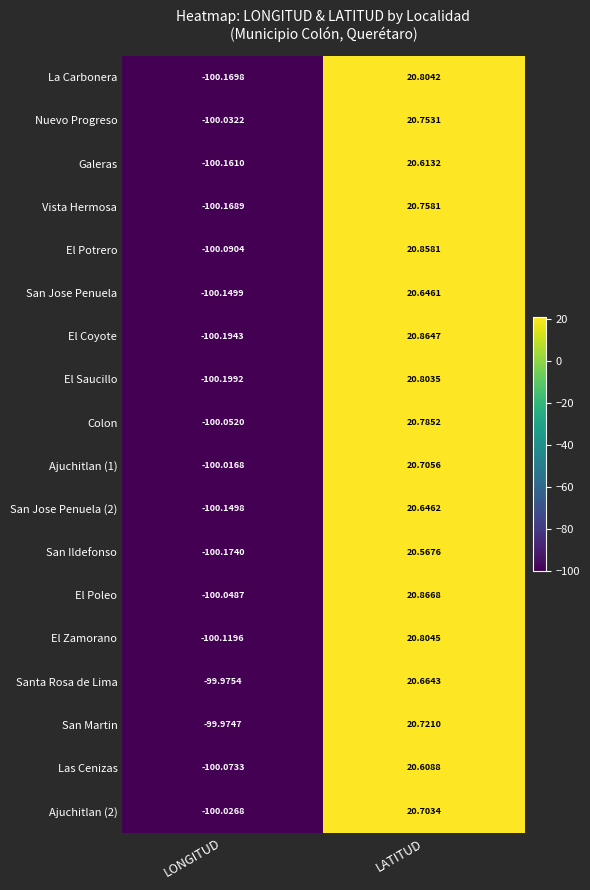

At which category is the sum across all series the highest?

LATITUD